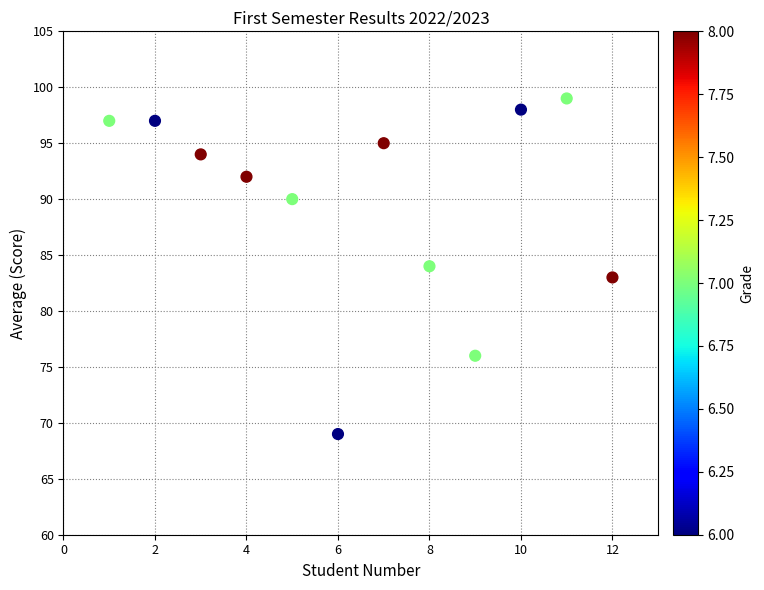

What is the average Y value?

90